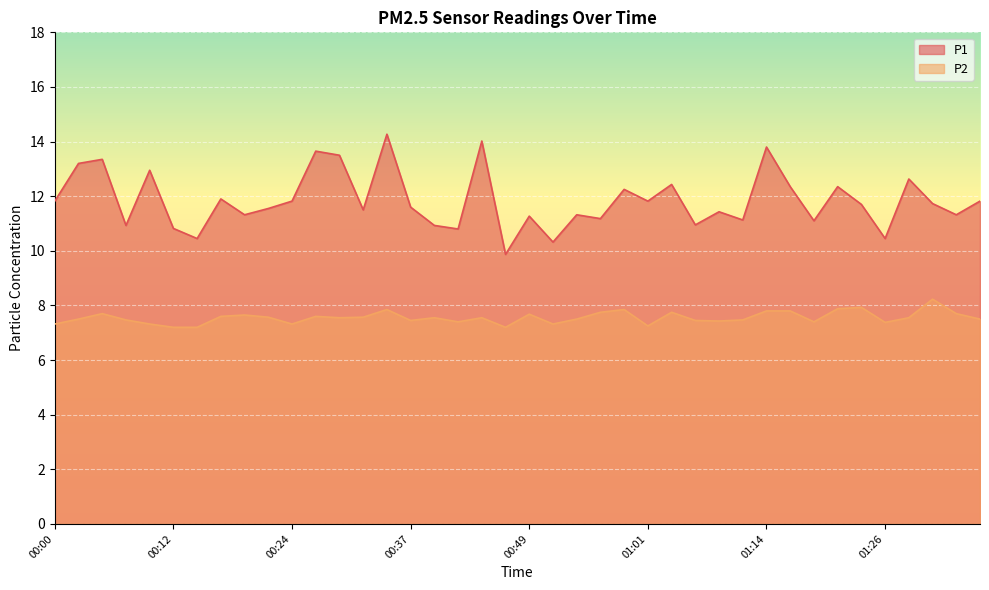

At which category does the chart reach its peak across all series?

00:34